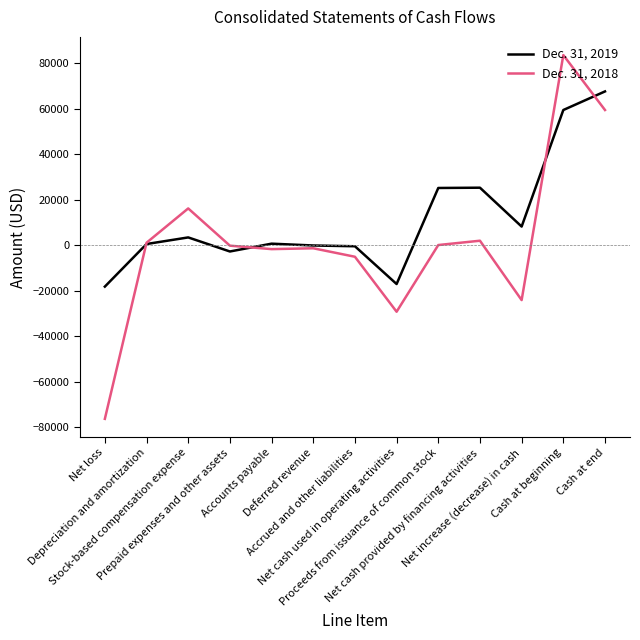

Which series has the largest total across all categories?

Dec. 31, 2019